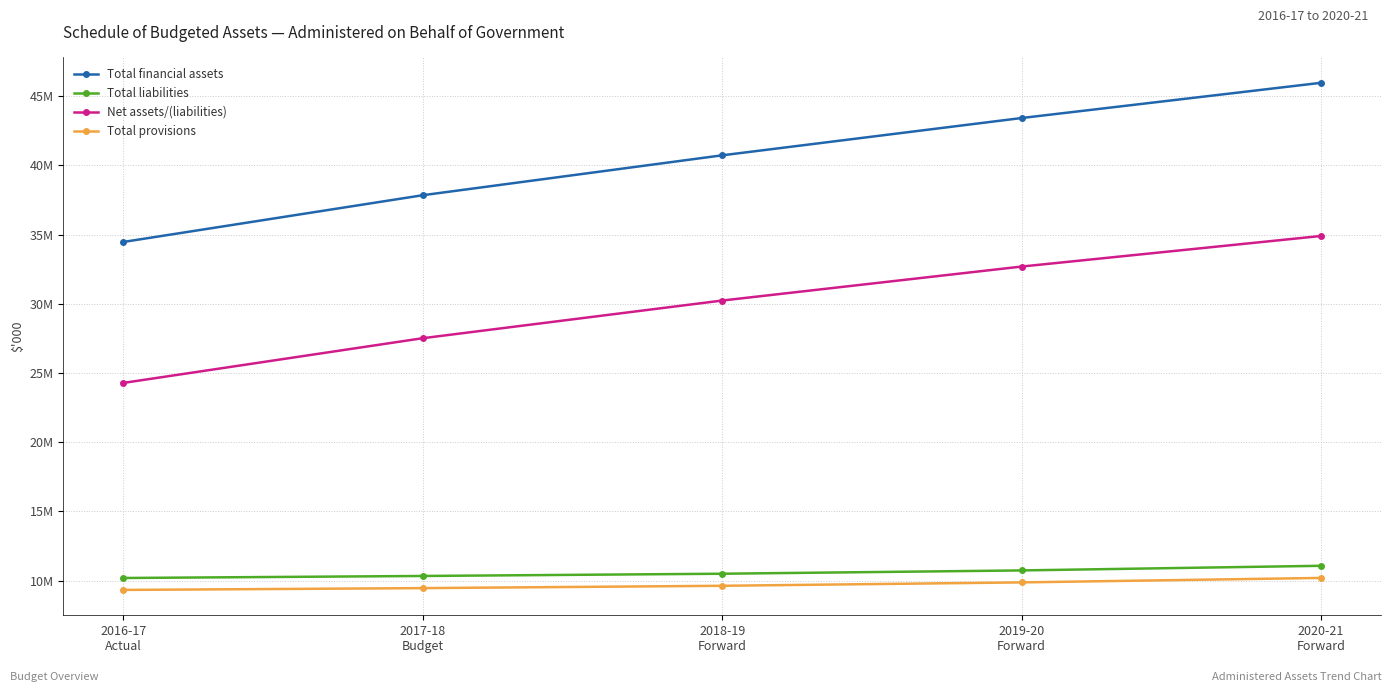

List the series in order of their peak value, lowest first.

Total provisions, Total liabilities, Net assets/(liabilities), Total financial assets